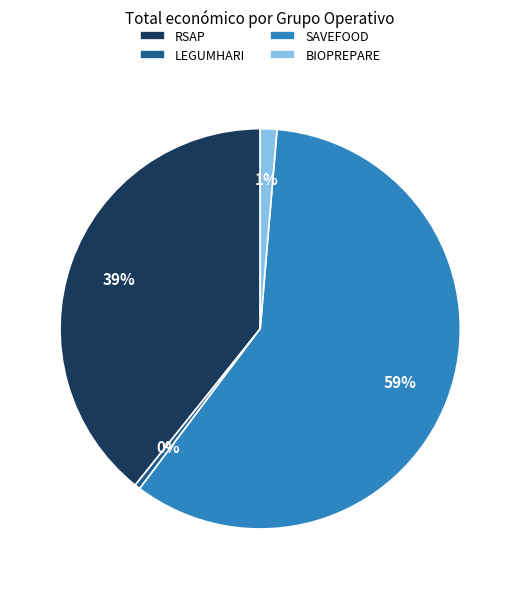

What is the smallest slice in the pie chart?

LEGUMHARI